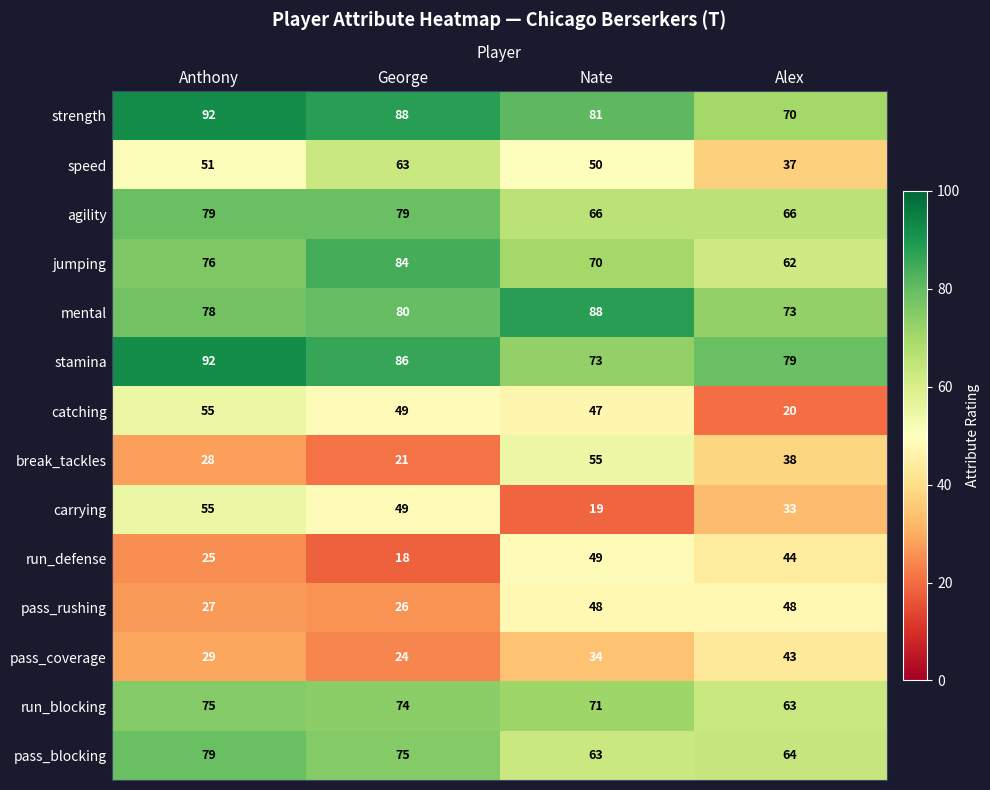

Which label corresponds to the largest value in the chart?

Anthony